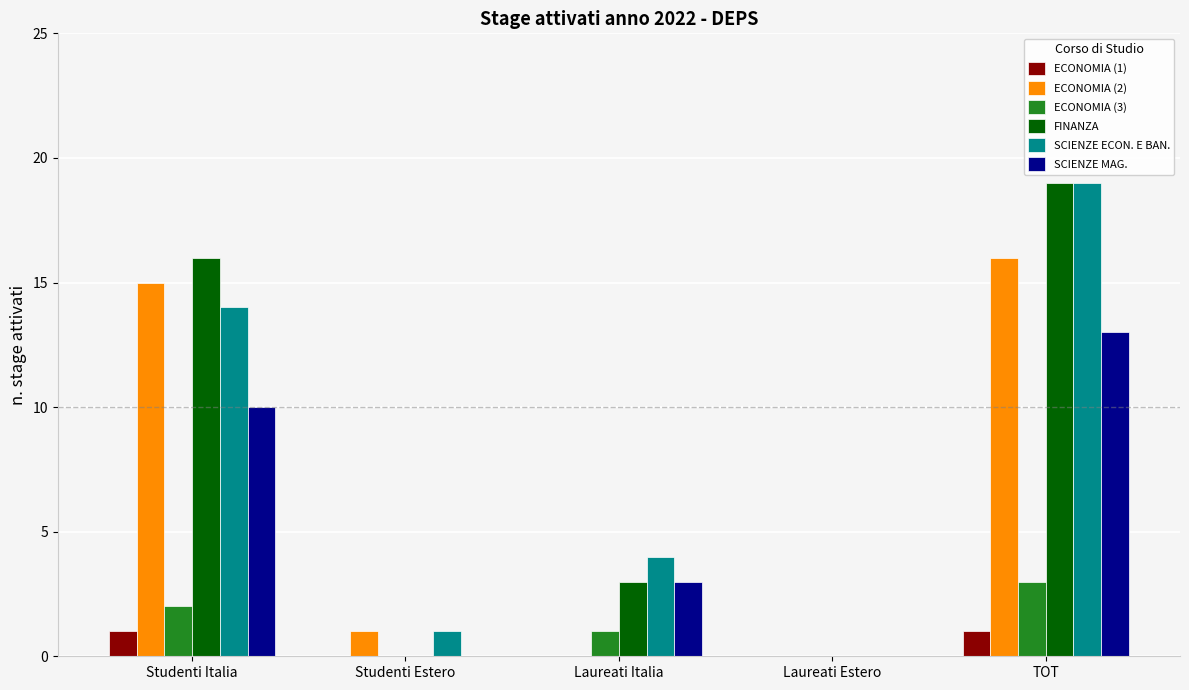

Which series has the largest range (max minus min)?

FINANZA